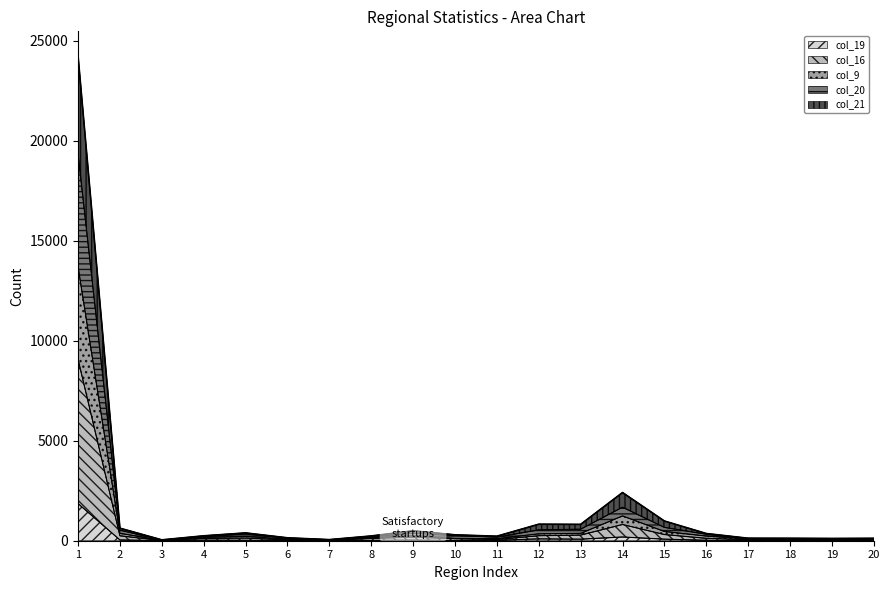

Does the chart display data point markers on the line(s)?

No